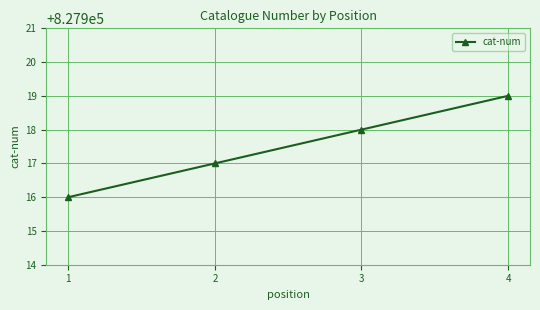

How many values are between 827917 and 827919?

3